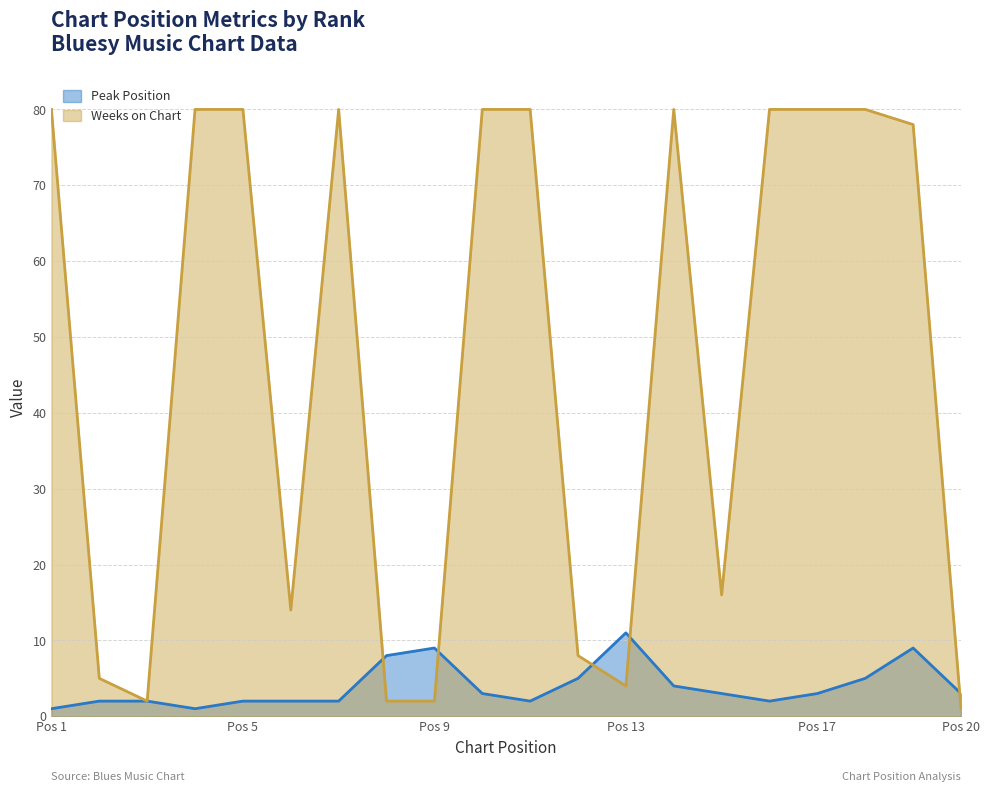

The value of Peak Position at 15 is 4. True or false?

False